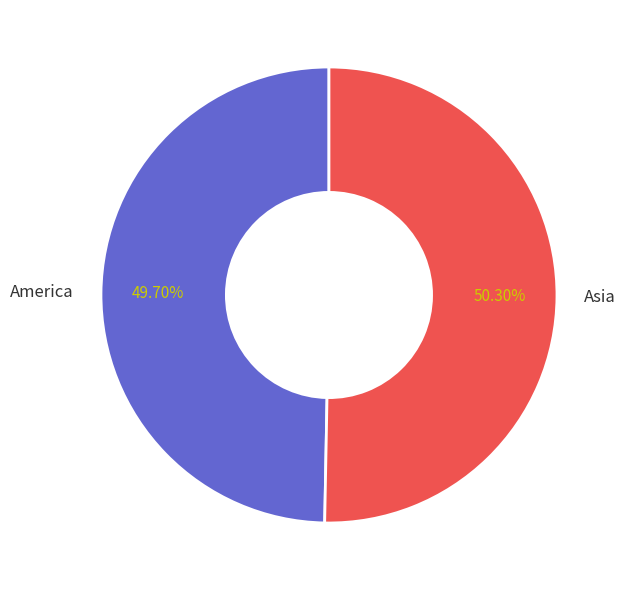

What percentage do Asia and America together represent?

100.0%